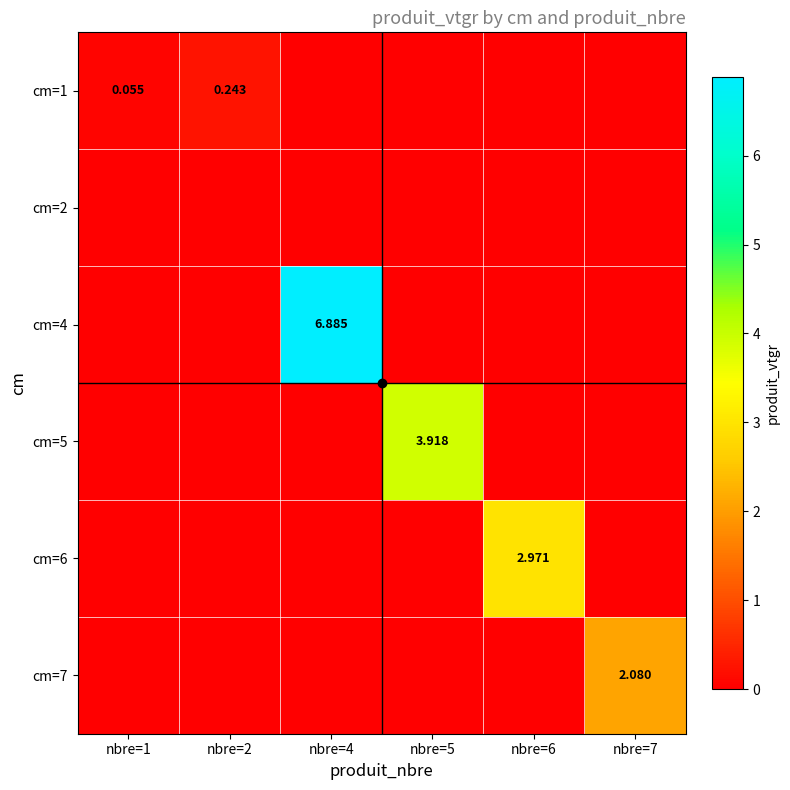

Count the cm=6 values in the range 0 to 1.

5